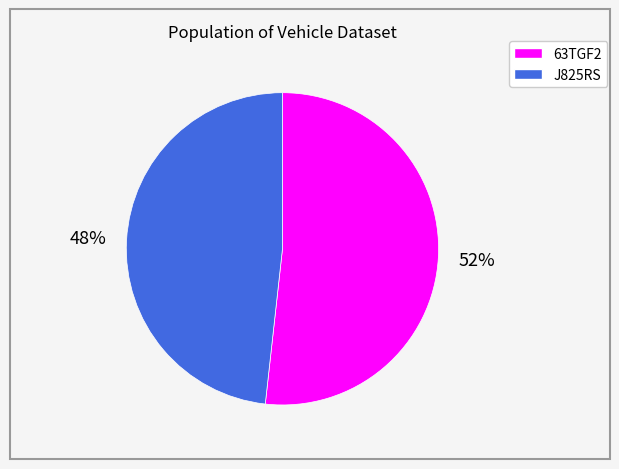

Which category accounts for the majority?

63TGF2